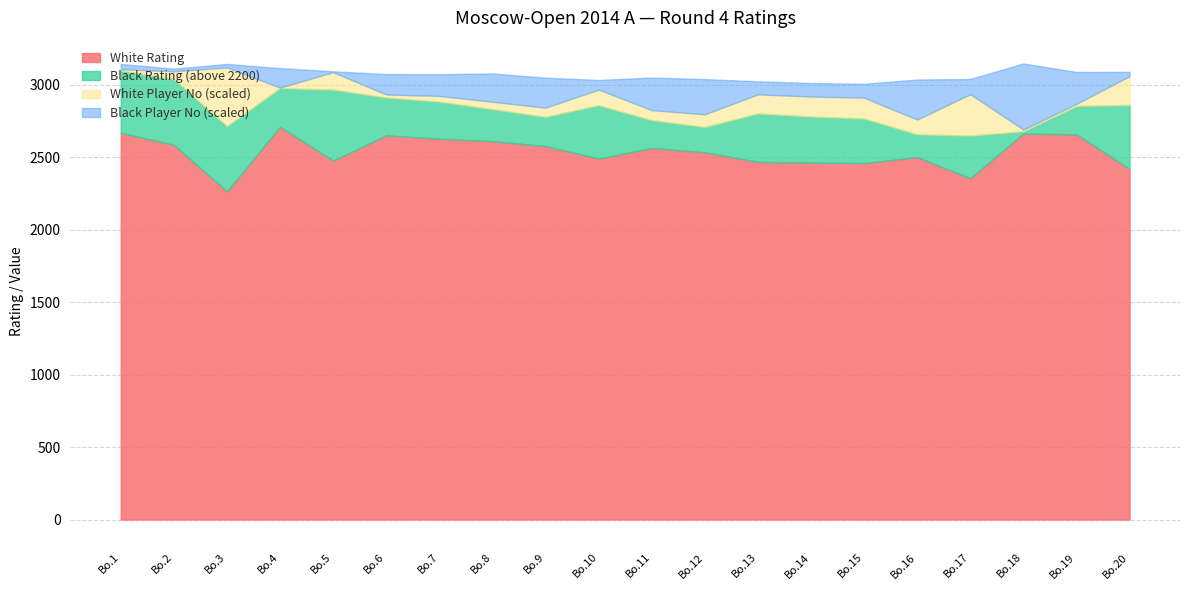

What is the minimum value for White Rating?

2264